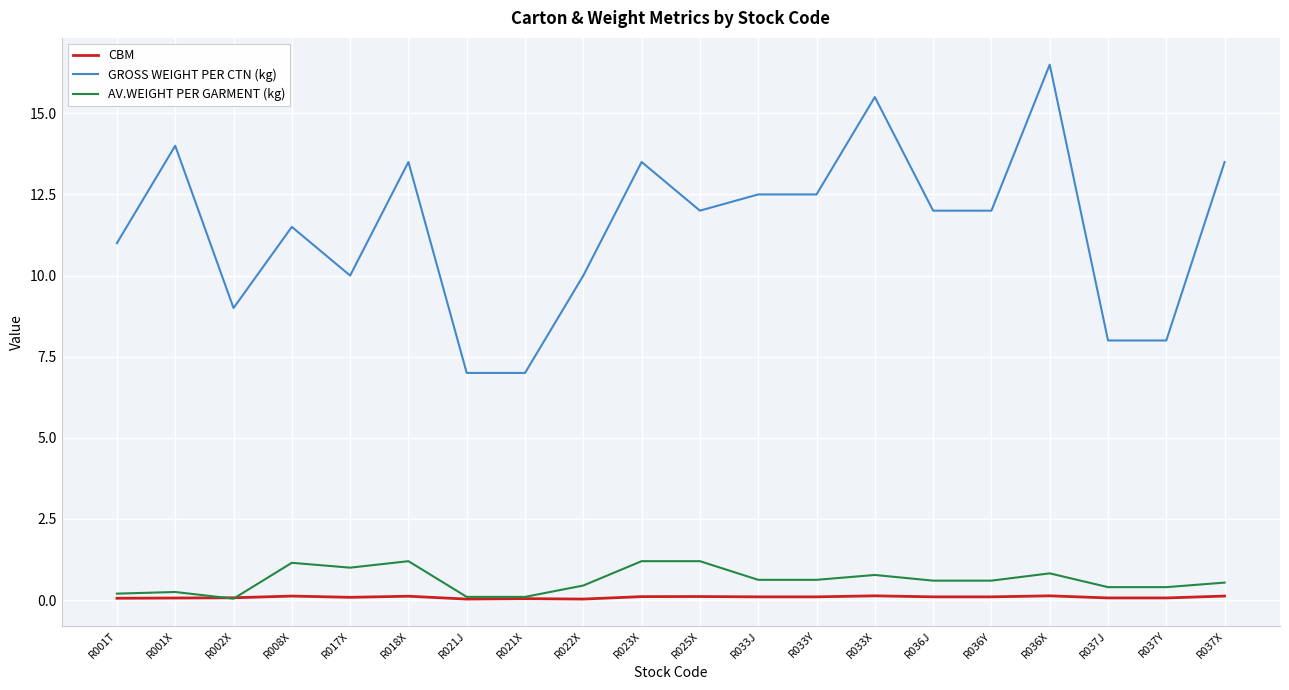

Which series has the largest range (max minus min)?

GROSS WEIGHT PER CTN (kg)